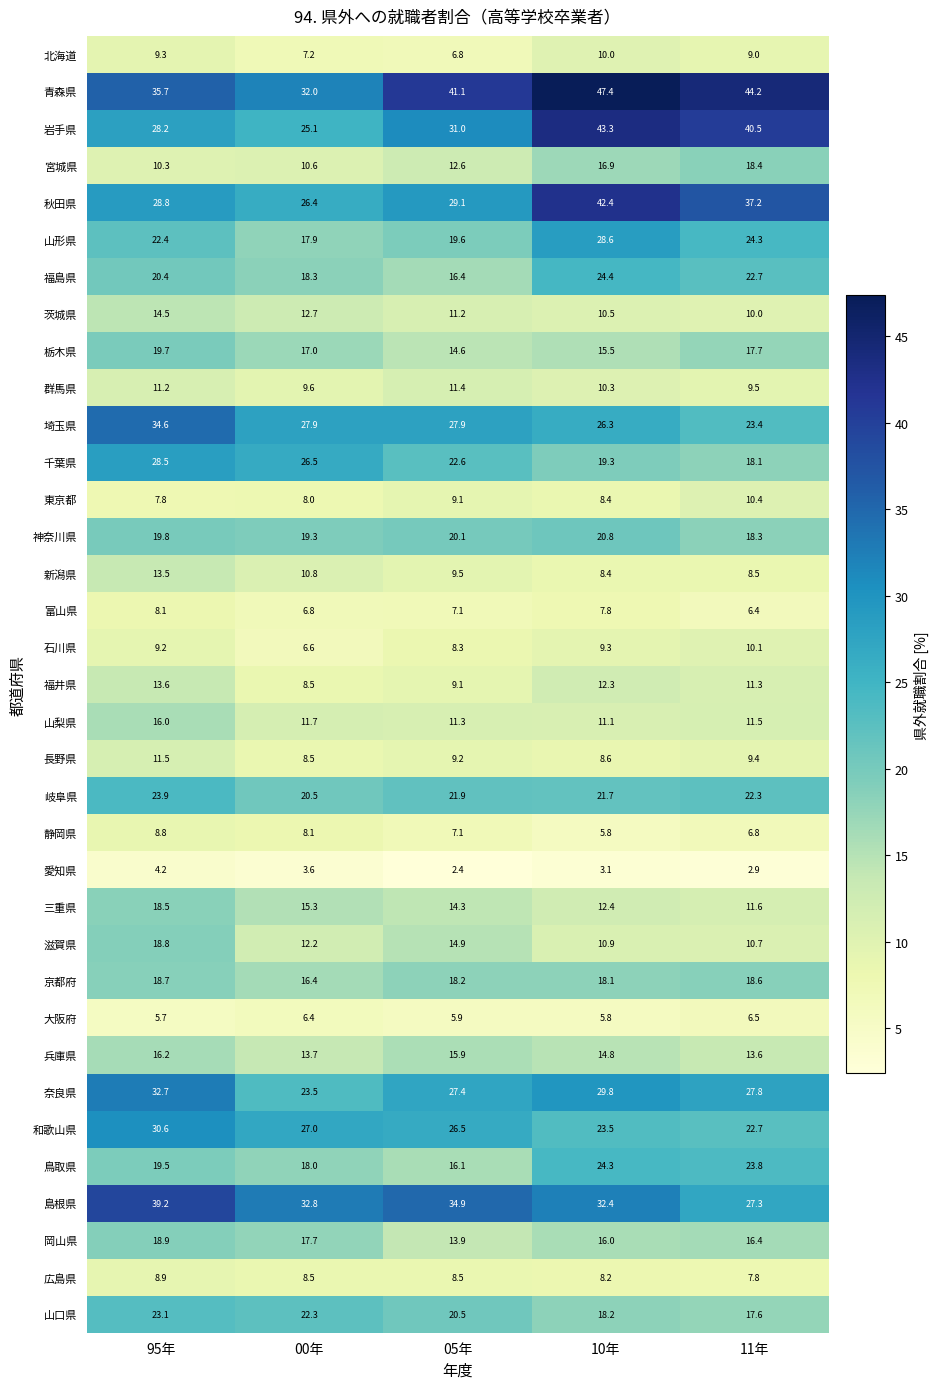

What is the highest value of the 広島県 series?

8.9